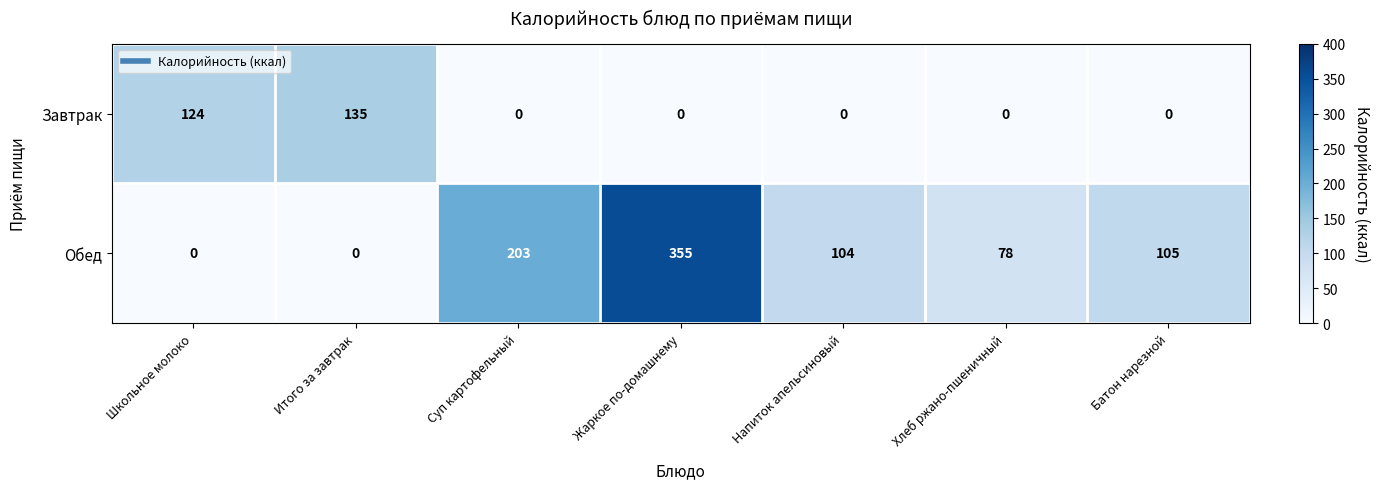

What is the difference between the second highest and second lowest values in the Завтрак series?

124